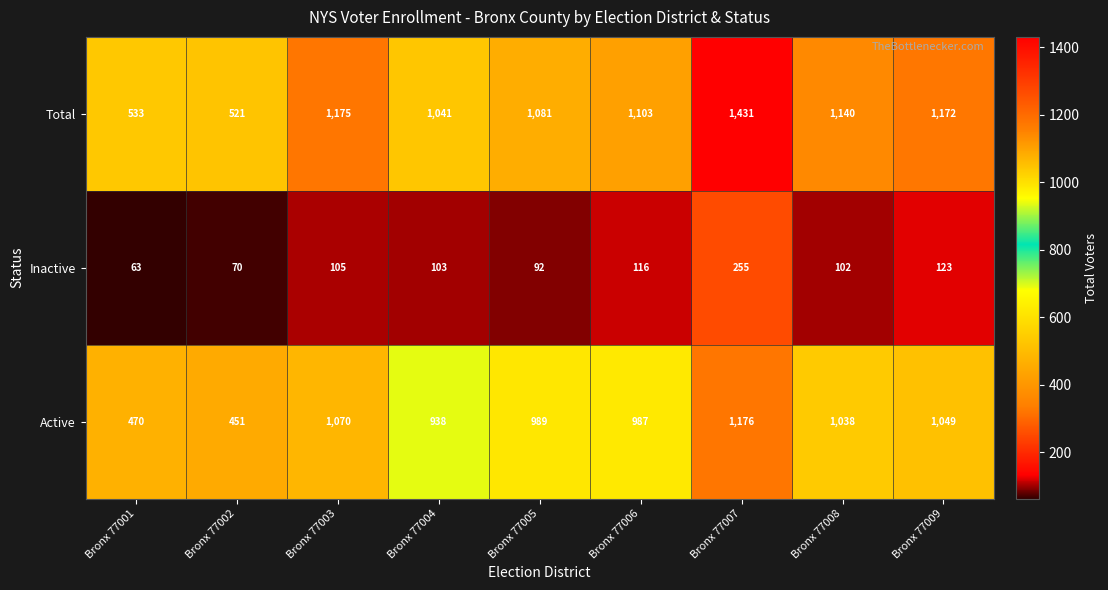

Rank the categories by Inactive value from highest to lowest.

Bronx 77007, Bronx 77009, Bronx 77006, Bronx 77003, Bronx 77004, Bronx 77008, Bronx 77005, Bronx 77002, Bronx 77001